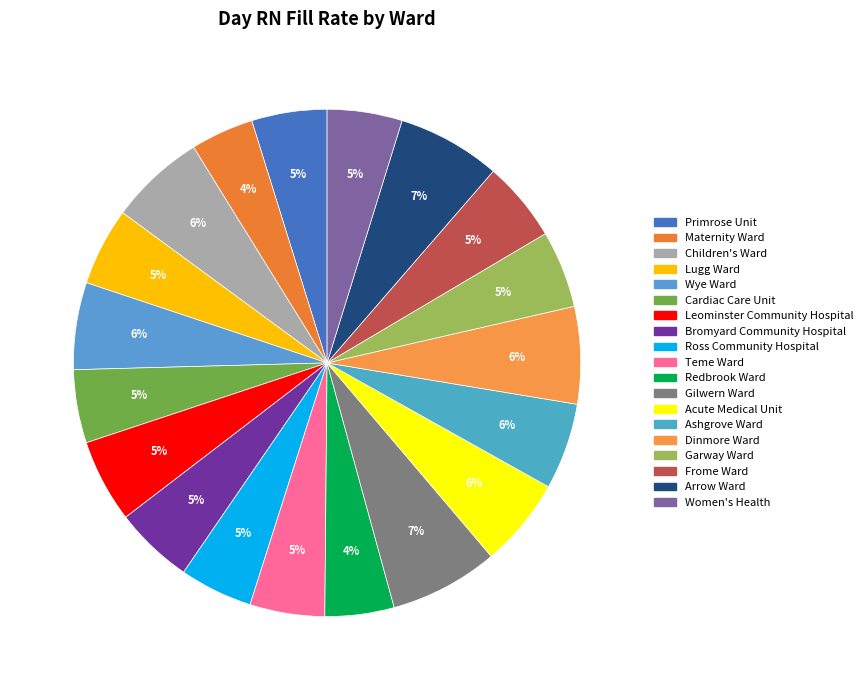

Is Bromyard Community Hospital the majority of the pie?

No